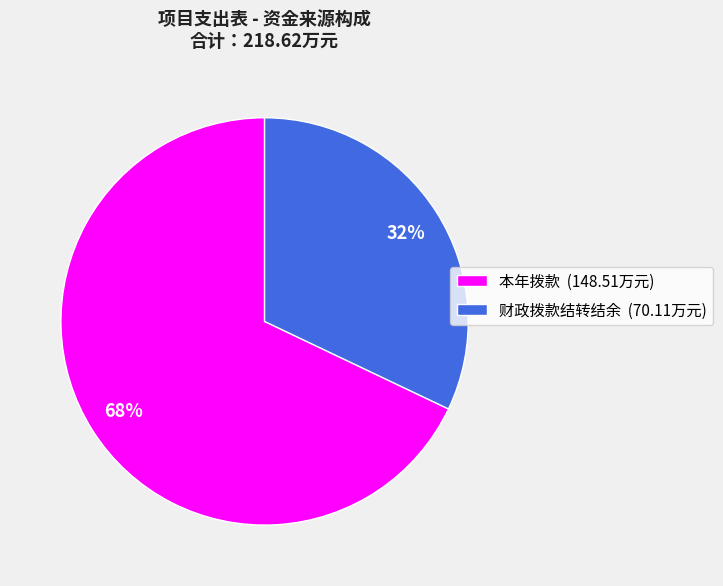

Is the sum of 本年拨款 (148.51万元) and 财政拨款结转结余 (70.11万元) greater than half?

Yes